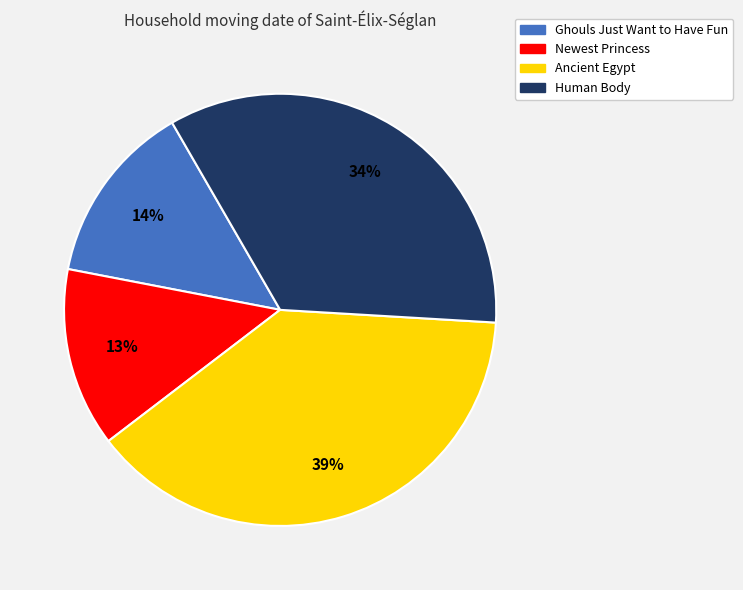

To the nearest percent, what is the average slice percentage?

25%